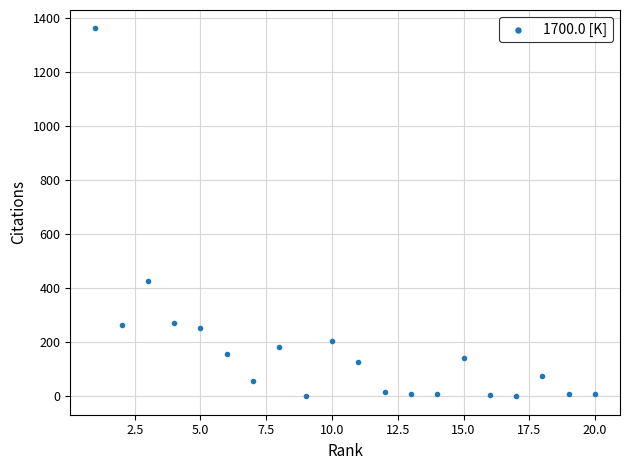

What Y value in the scatter plot is closest to 681?

428